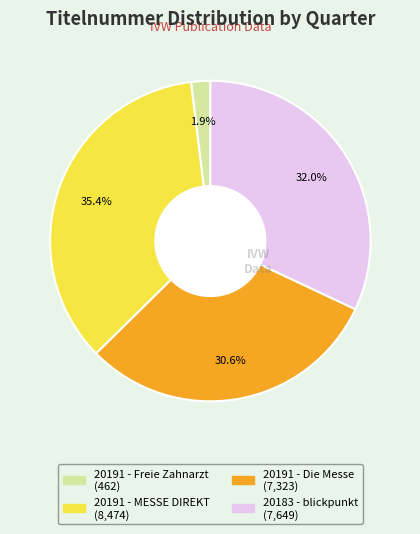

To the nearest percent, what is the difference between the largest and smallest slice percentages?

34%